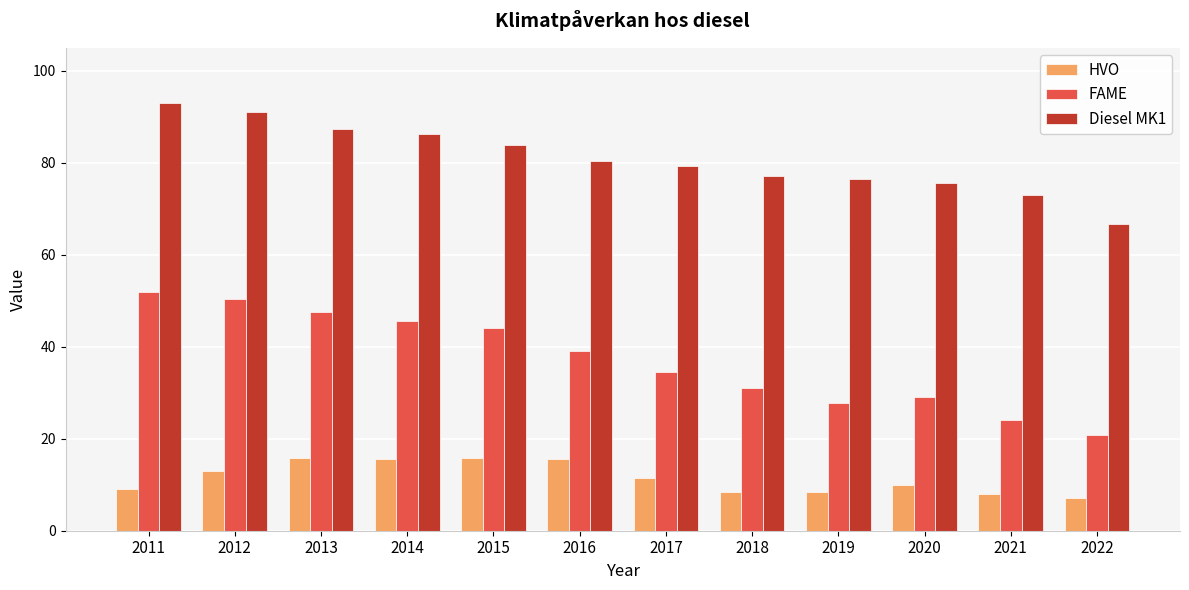

Which series changed the most between 2014 and 2018?

FAME